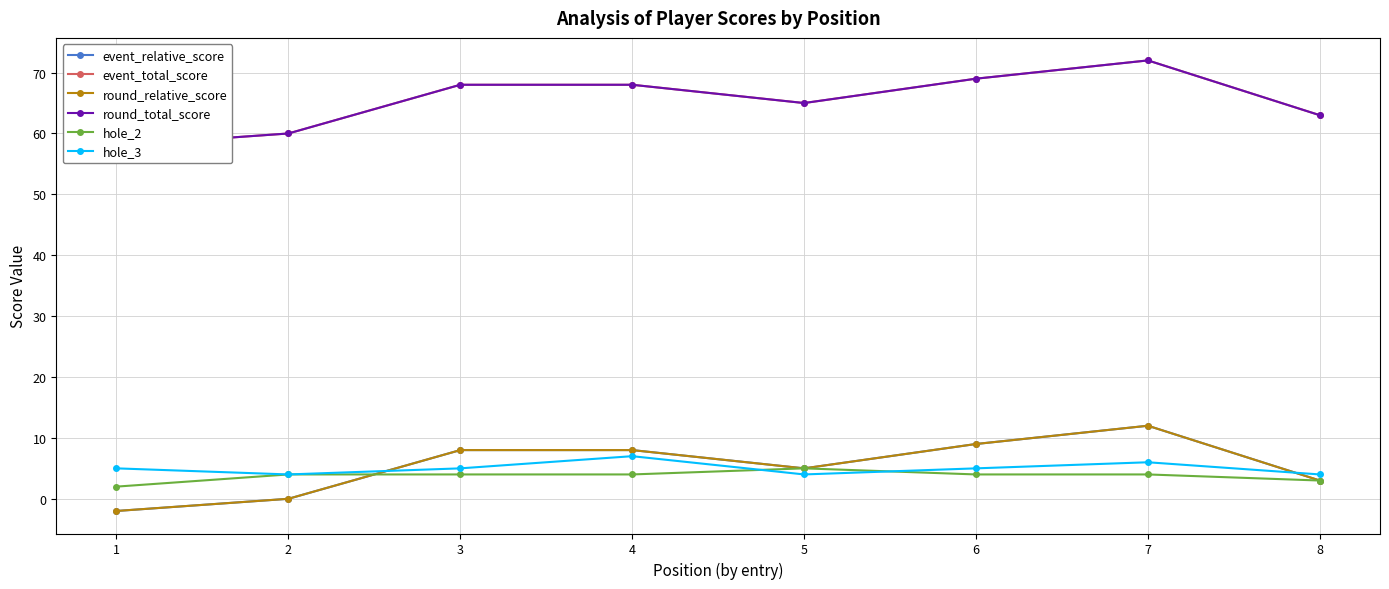

Which series has the largest total across all categories?

event_total_score